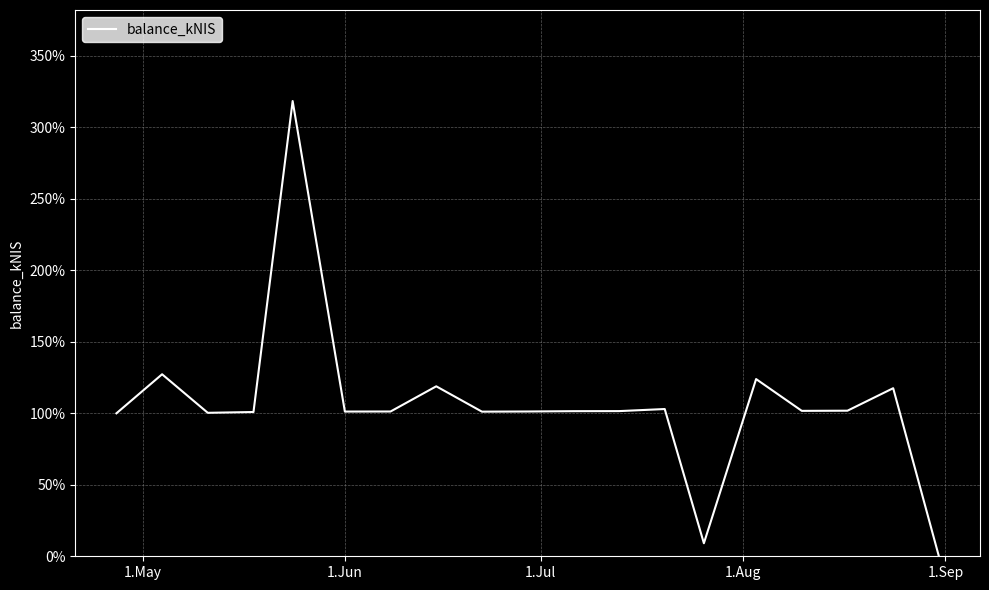

What is the difference between the maximum and minimum values?

318.4